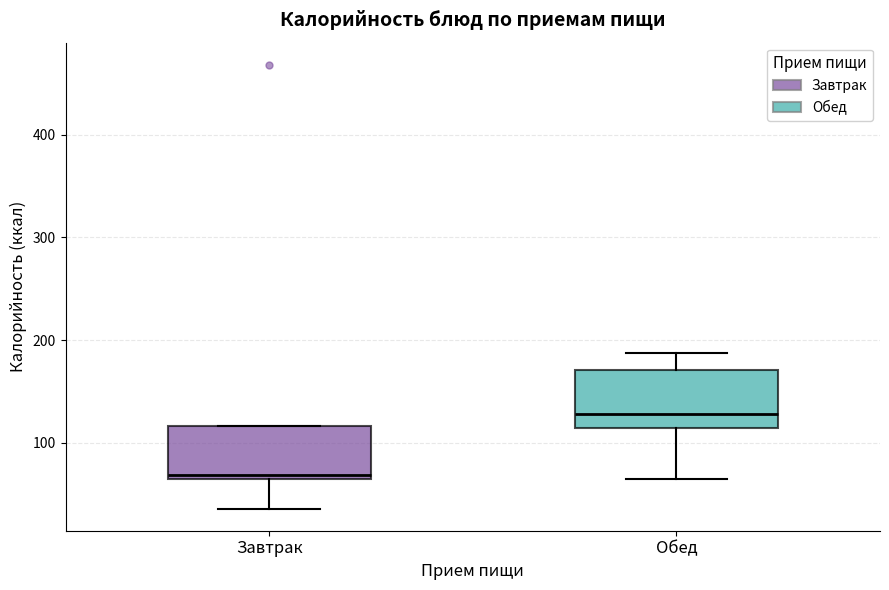

Where is the upper edge of the box for Завтрак on the y-axis? The values are not printed on the chart, so give them approximately, as read against the axis.

120